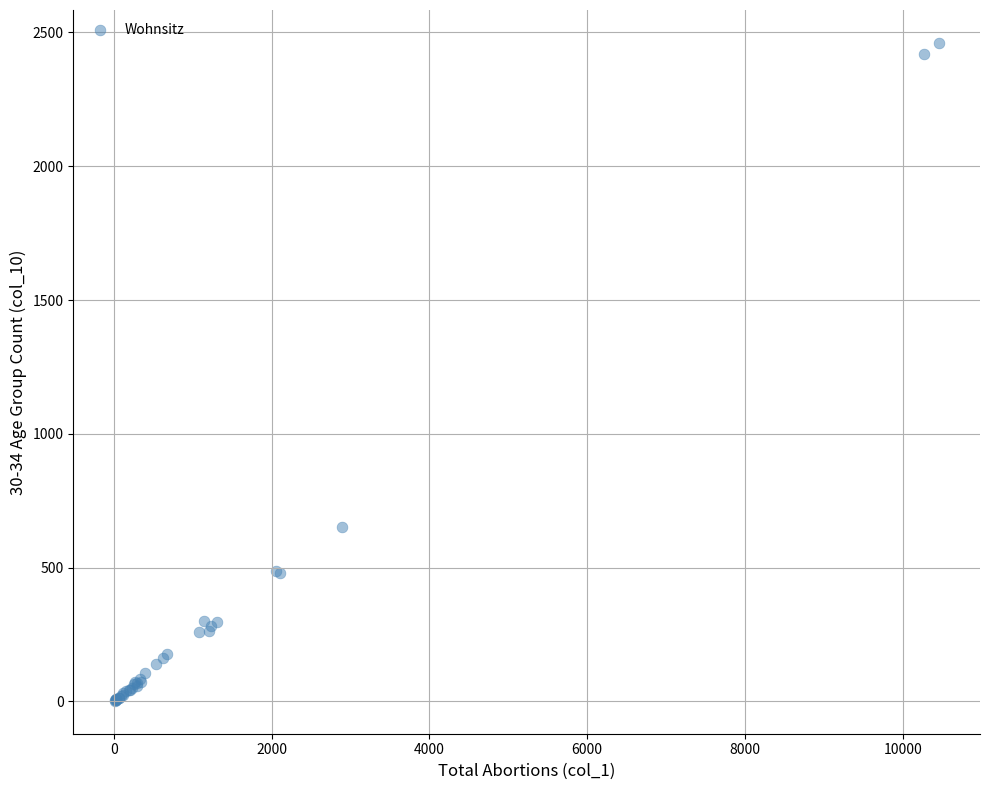

What Y value in the scatter plot is closest to 1231?

653